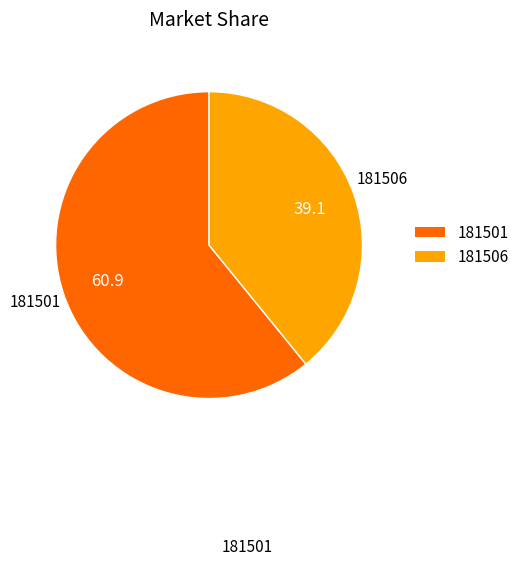

What is the majority slice?

181501